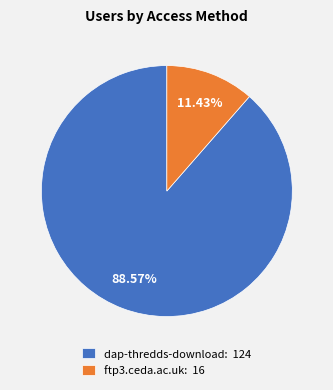

Between dap-thredds-download: 124 and ftp3.ceda.ac.uk: 16, which is larger?

dap-thredds-download: 124